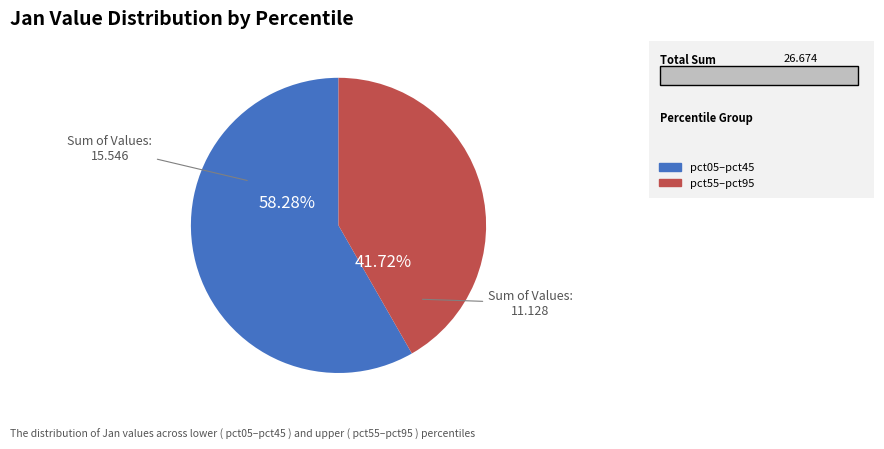

Does any single category account for the majority?

Yes